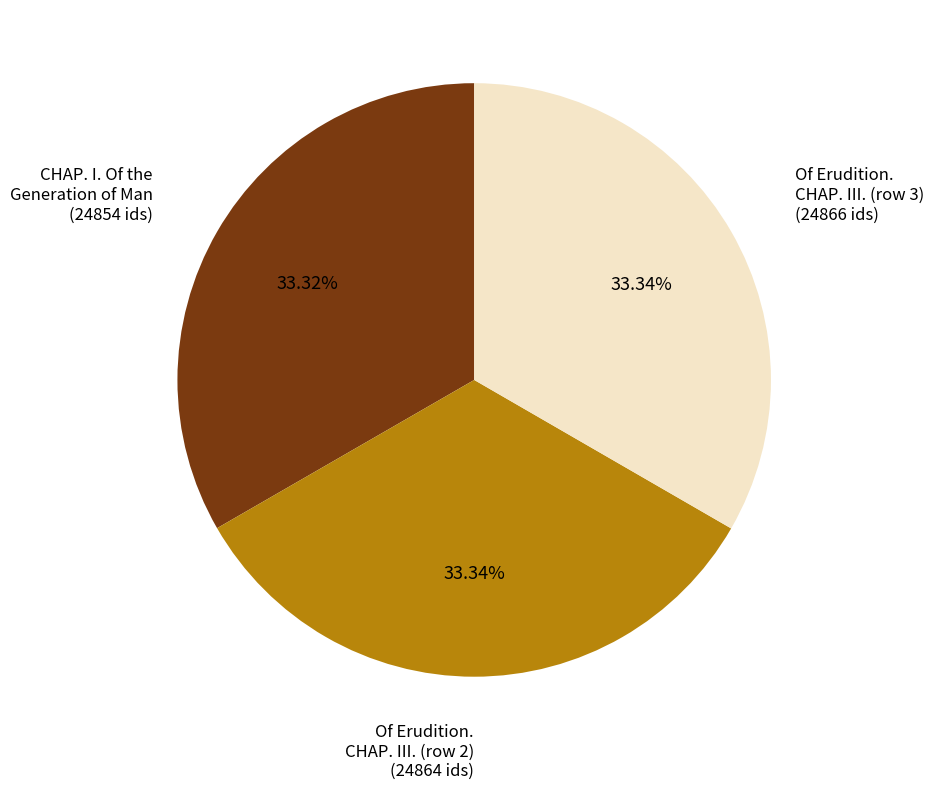

Does any single category account for the majority?

No